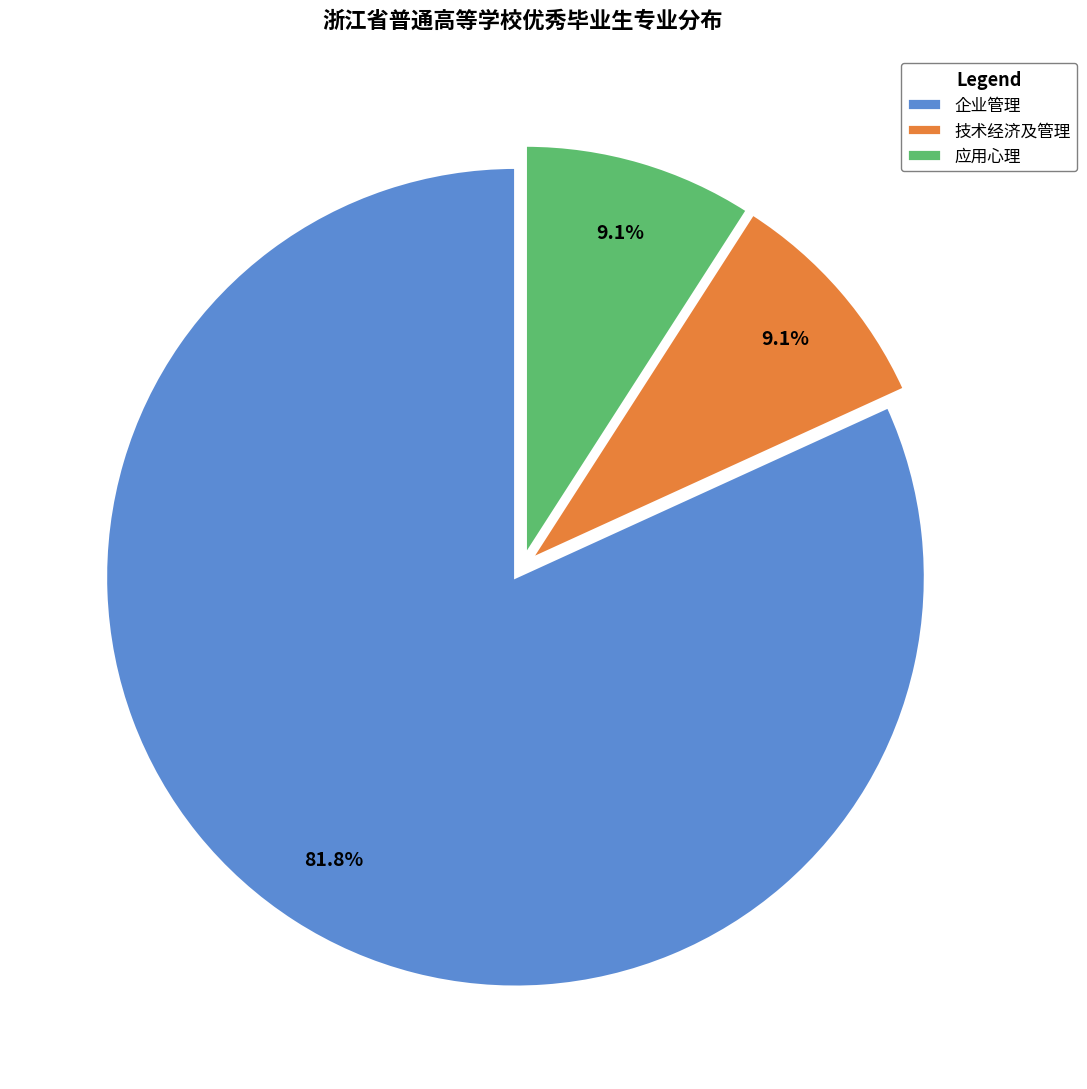

True or false: 企业管理 accounts for 82% of the total.

True